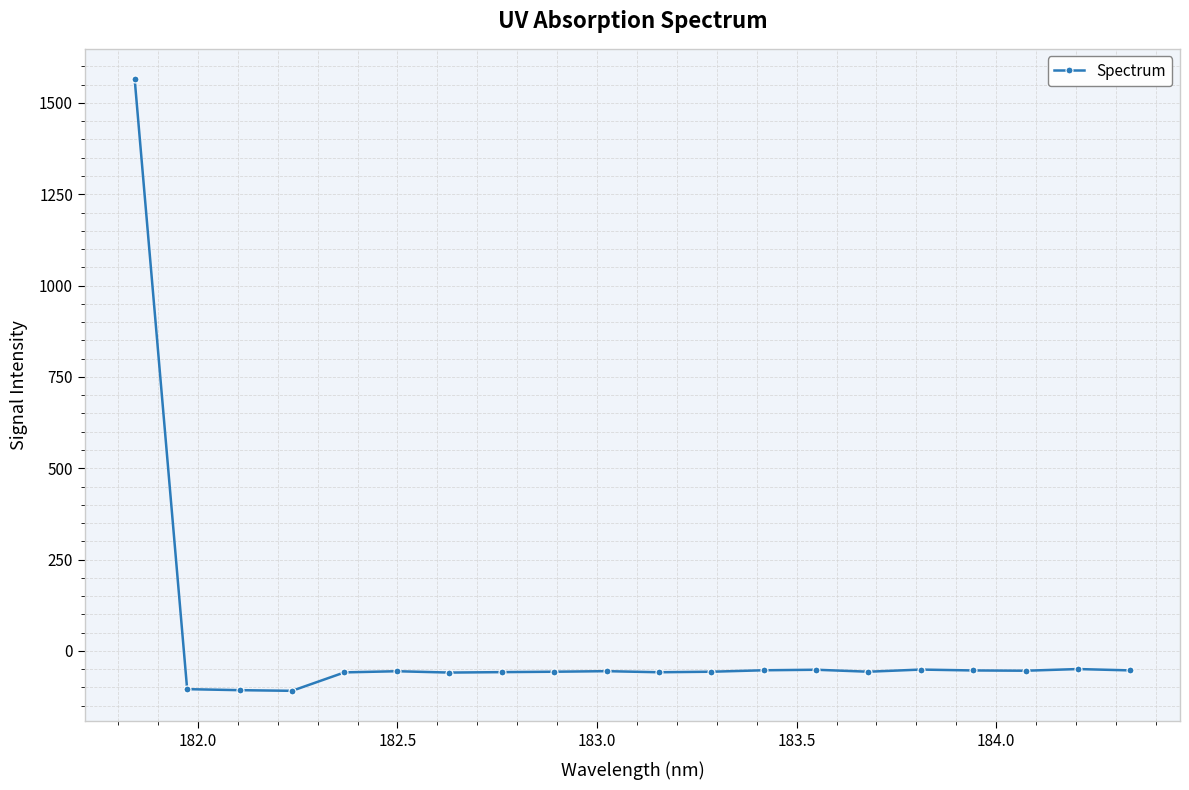

How many categories are shown in the chart?

20